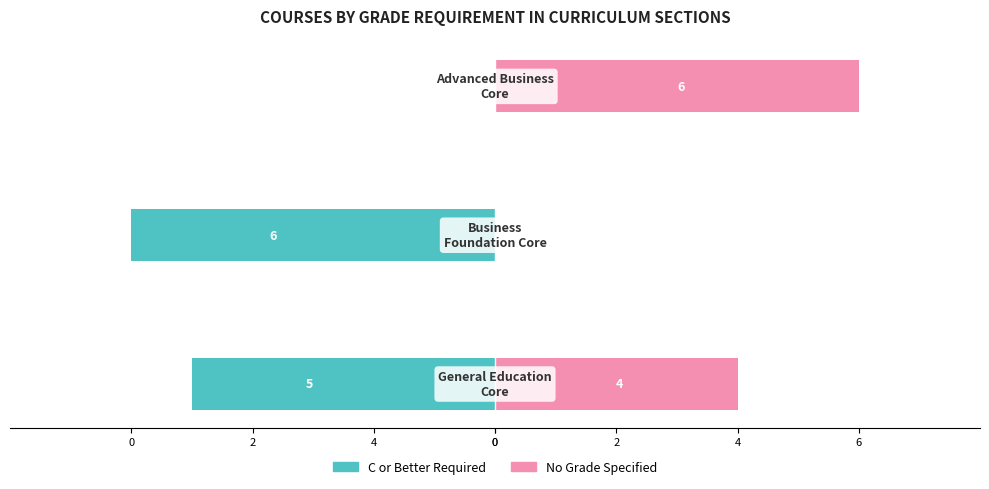

What is the lowest value of the C or Better Required series?

-6